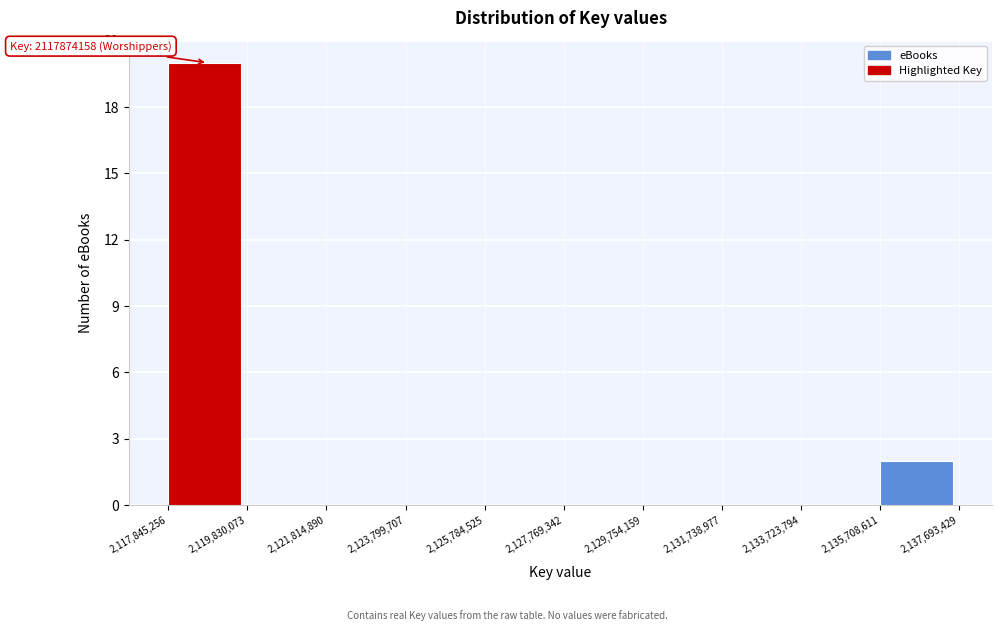

Which range on the x-axis has the tallest bar?

2,117,845,256 to 2,119,830,073